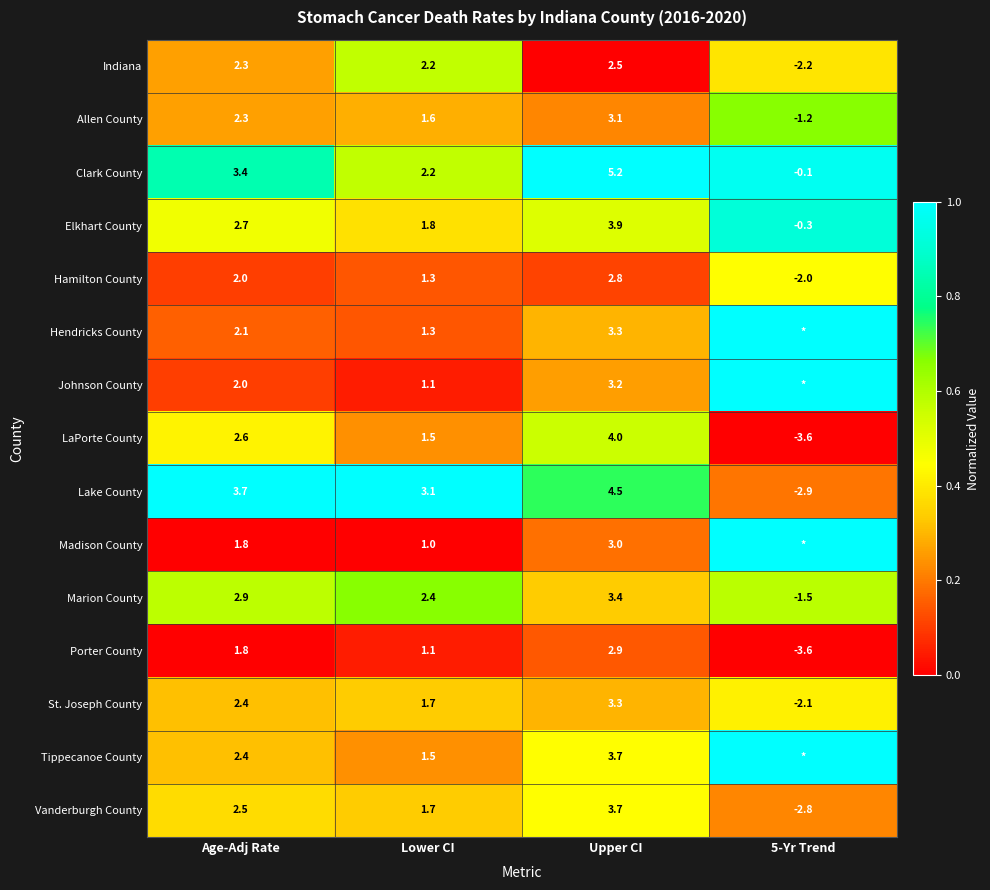

What is the total value across all series at Lower CI?

25.5